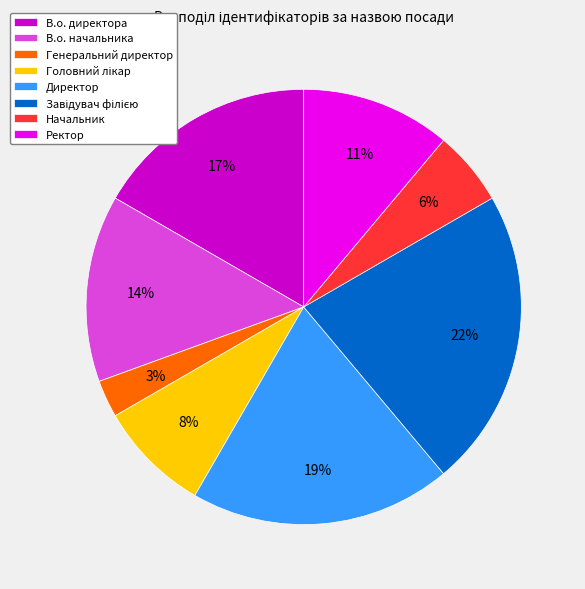

Combined, do Генеральний директор and Начальник account for over 50%?

No